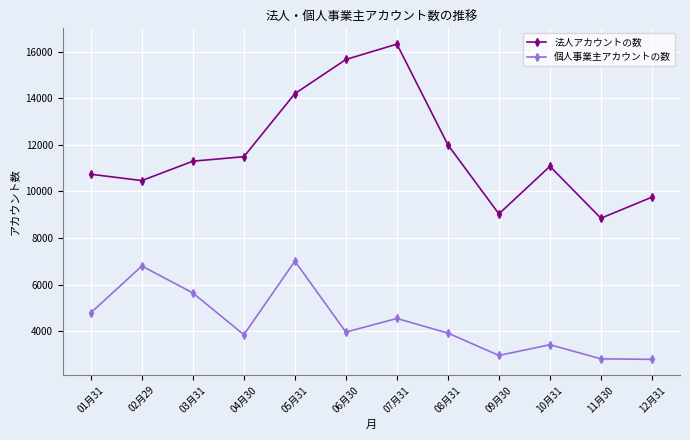

Is it true that 法人アカウントの数 equals 3354 at 05月31?

False